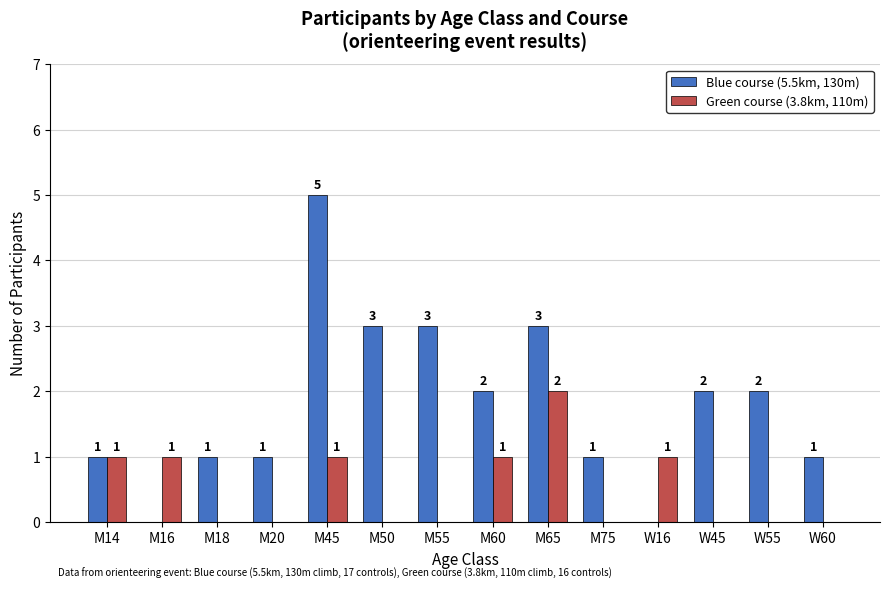

What is the sum of all Blue course (5.5km, 130m) values?

25